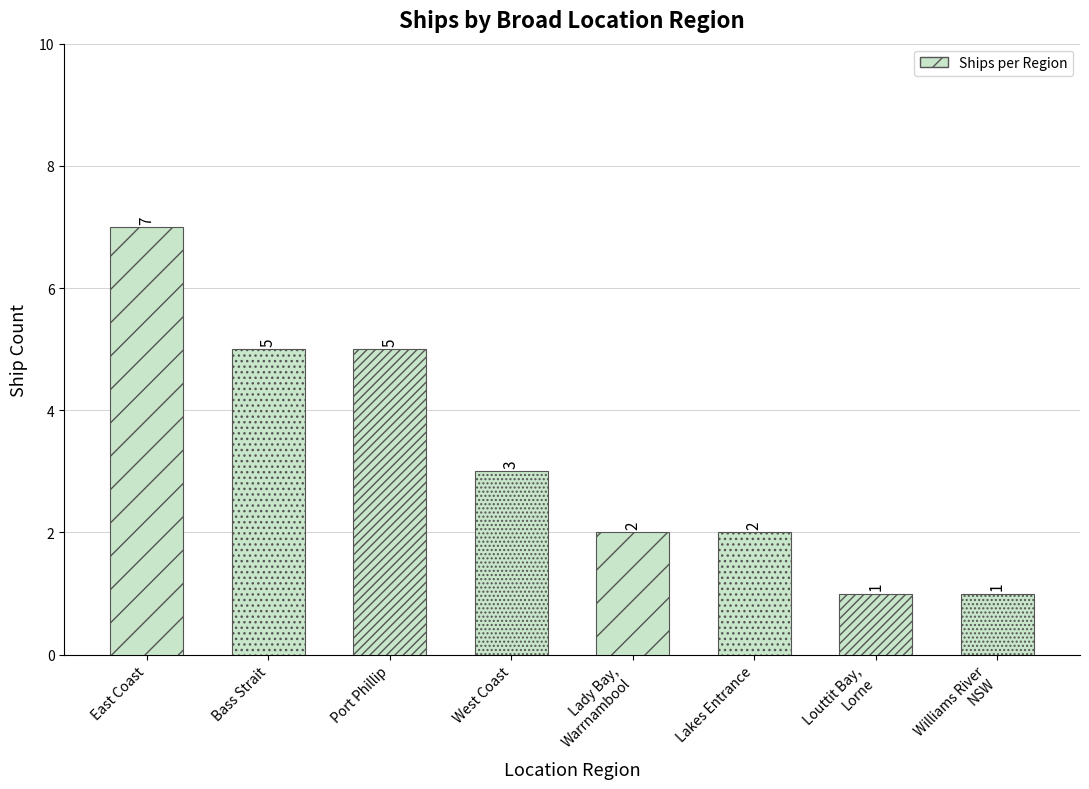

How many categories are shown in the chart?

8